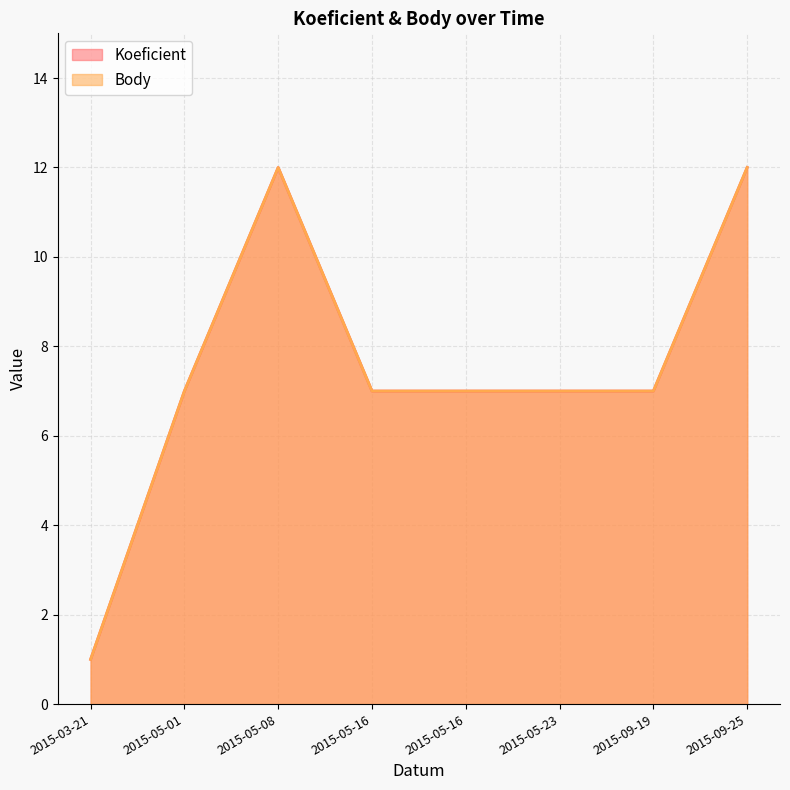

What is the sum of the Koeficient values at 2015-05-23 and 2015-03-21?

8